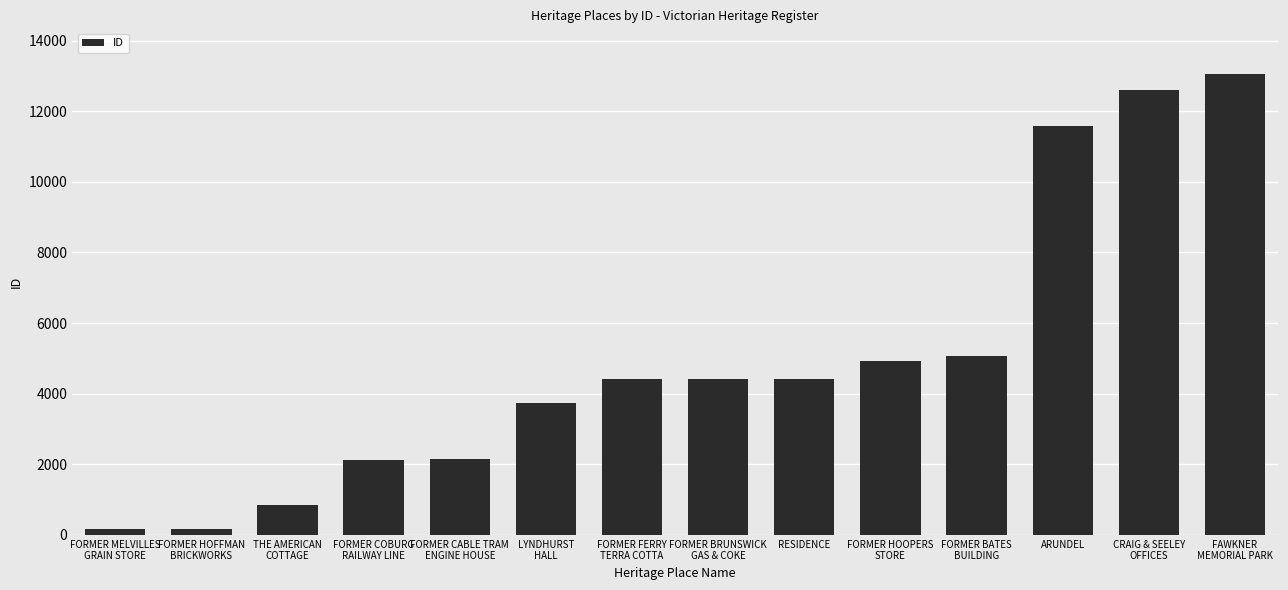

What value does the data have at RESIDENCE?

4408